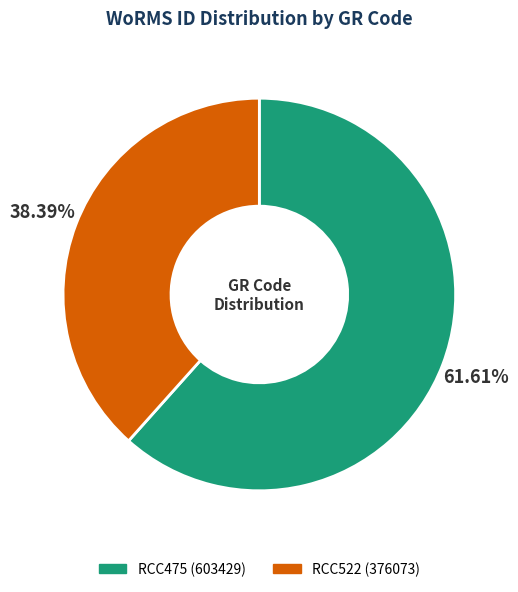

To the nearest percent, what is the difference between the RCC522 and RCC475 slice percentages?

23%